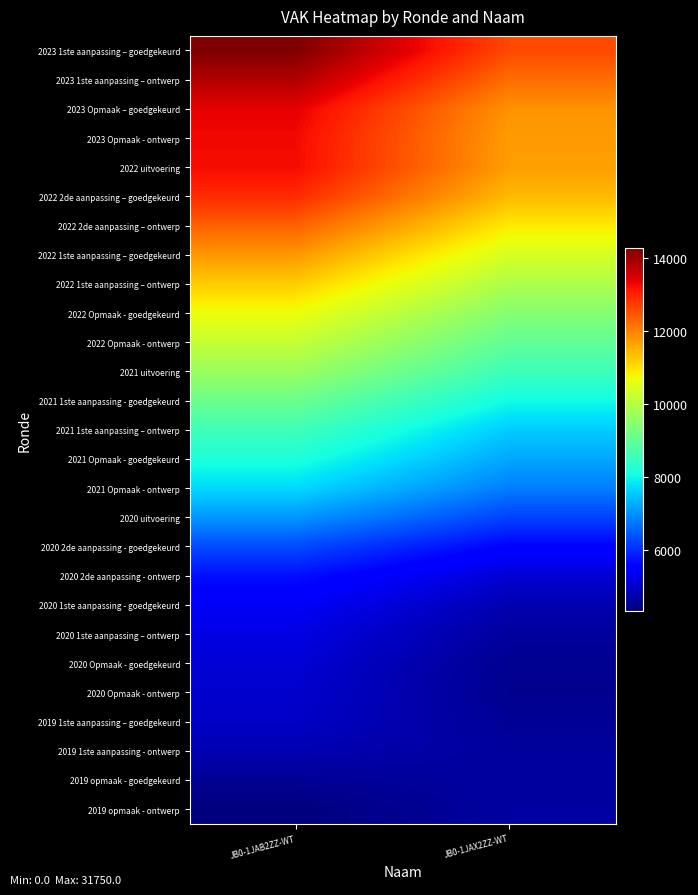

How many series are shown in this chart?

27